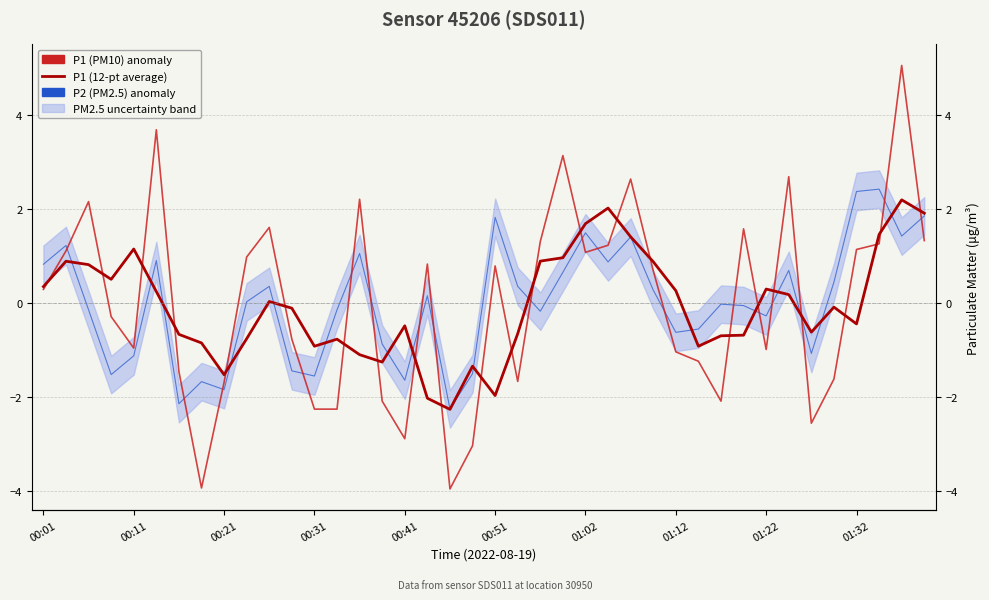

True or false: P1 (PM10) anomaly has more than 1 points higher than both neighbors.

True